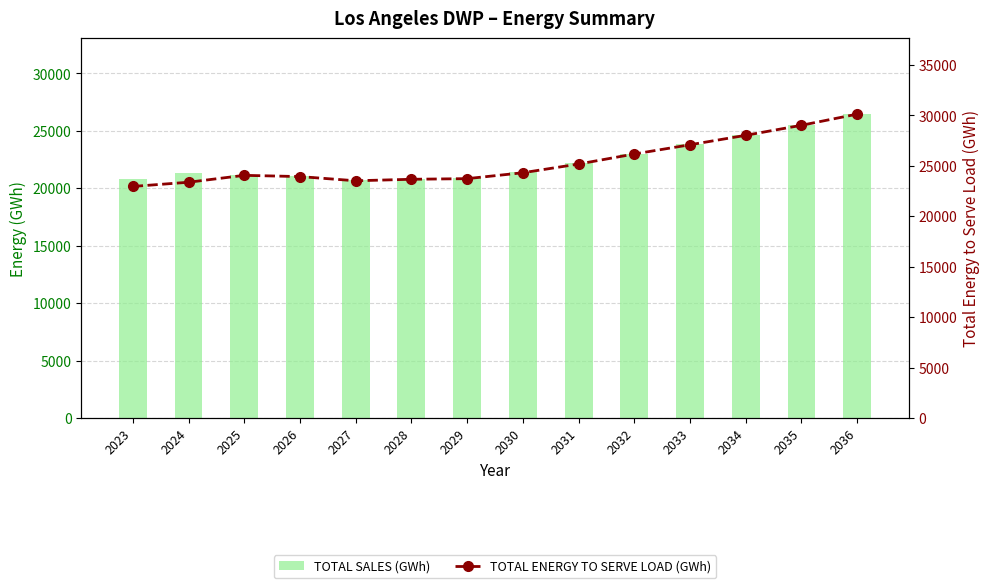

What is the average value of the TOTAL ENERGY TO SERVE LOAD (GWh) series?

25367.4